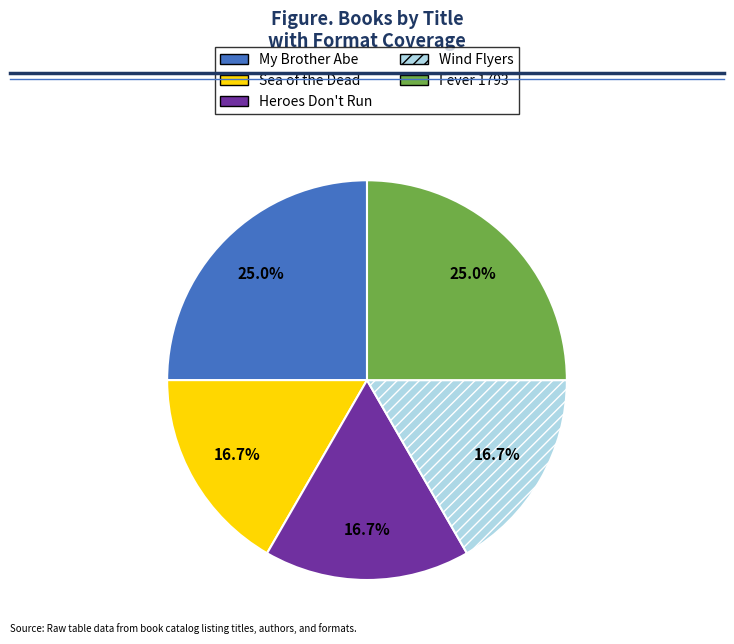

Approximately how many times larger is the value at Heroes Don't Run compared to My Brother Abe?

0.7